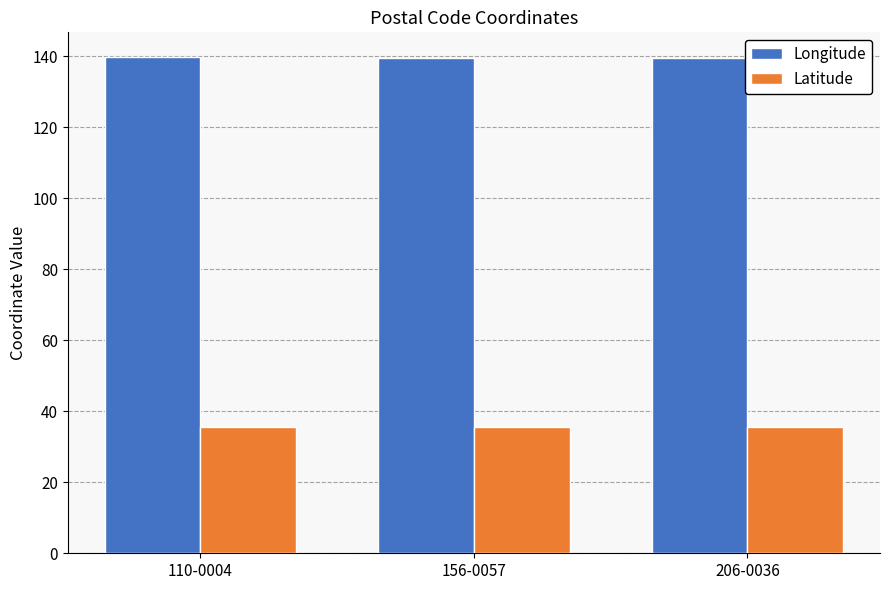

What is the sum of all Latitude values?

107.0